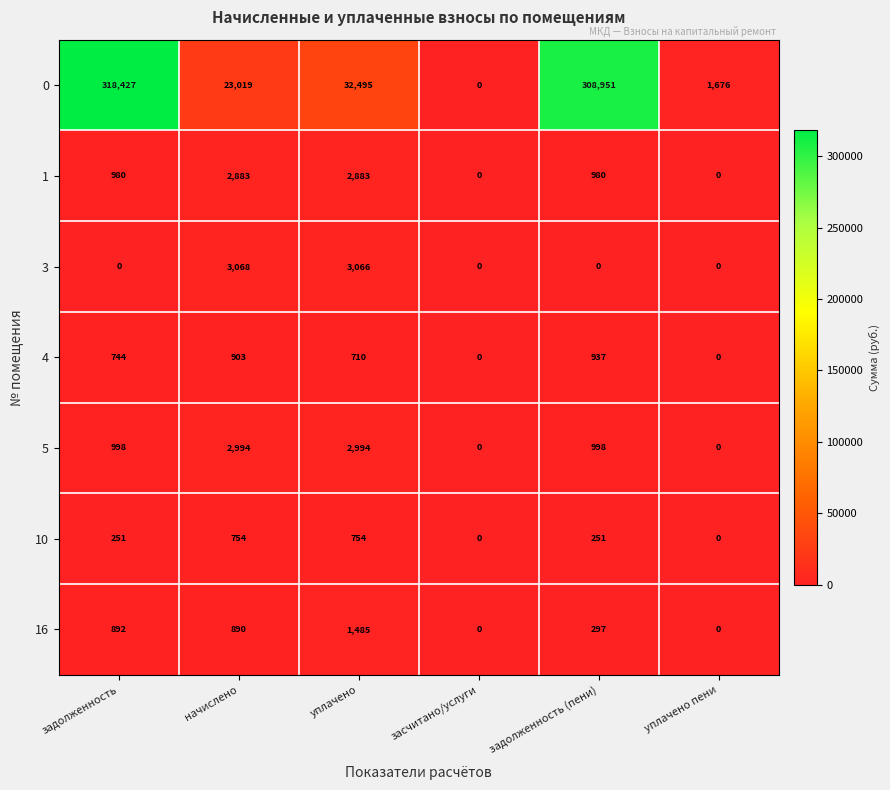

Rank the series at начислено from highest to lowest value.

0, 3, 5, 1, 4, 16, 10